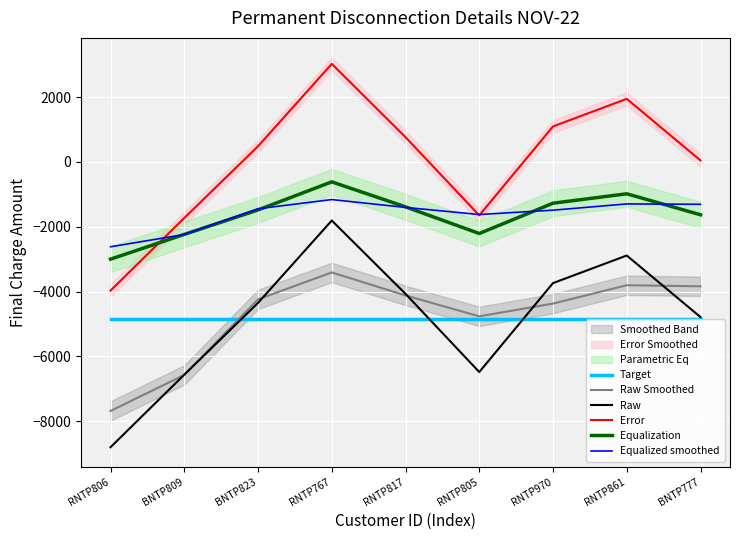

How many categories are shown in the chart?

9